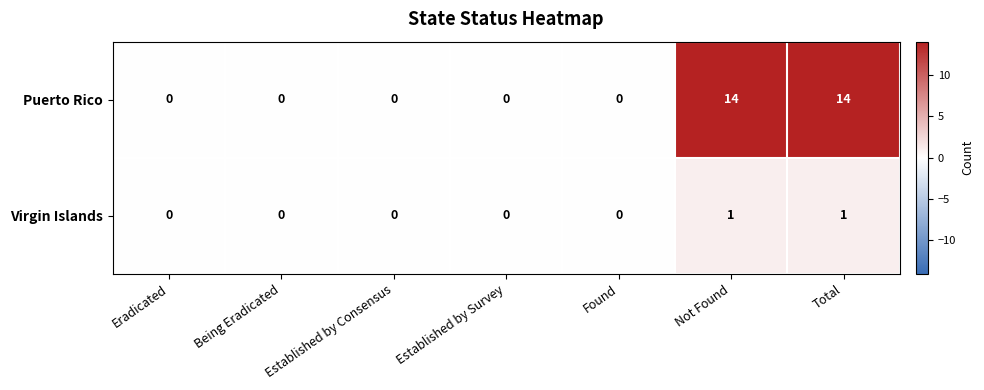

Rank the series at Total from lowest to highest value.

Virgin Islands, Puerto Rico